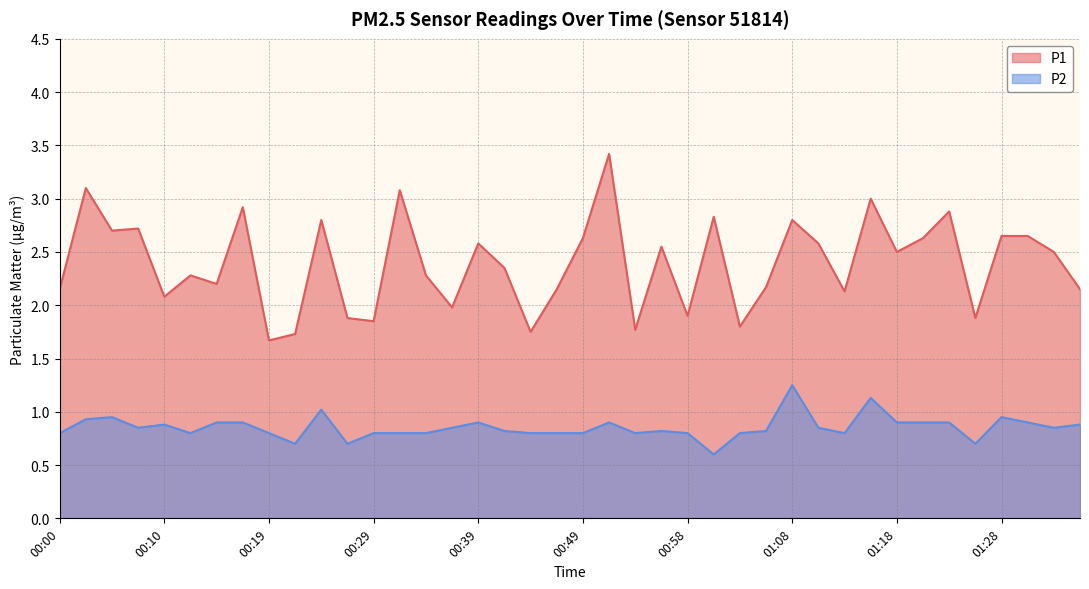

Is it true that P2 equals 0.9 at 00:39?

True